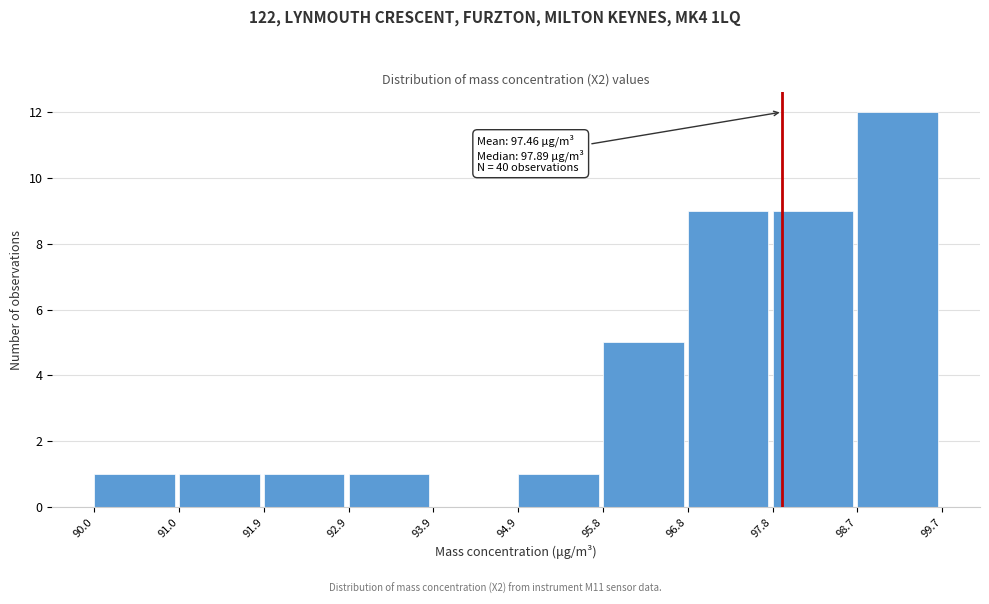

Over which range of the x-axis is the bar tallest?

98.7 to 99.7